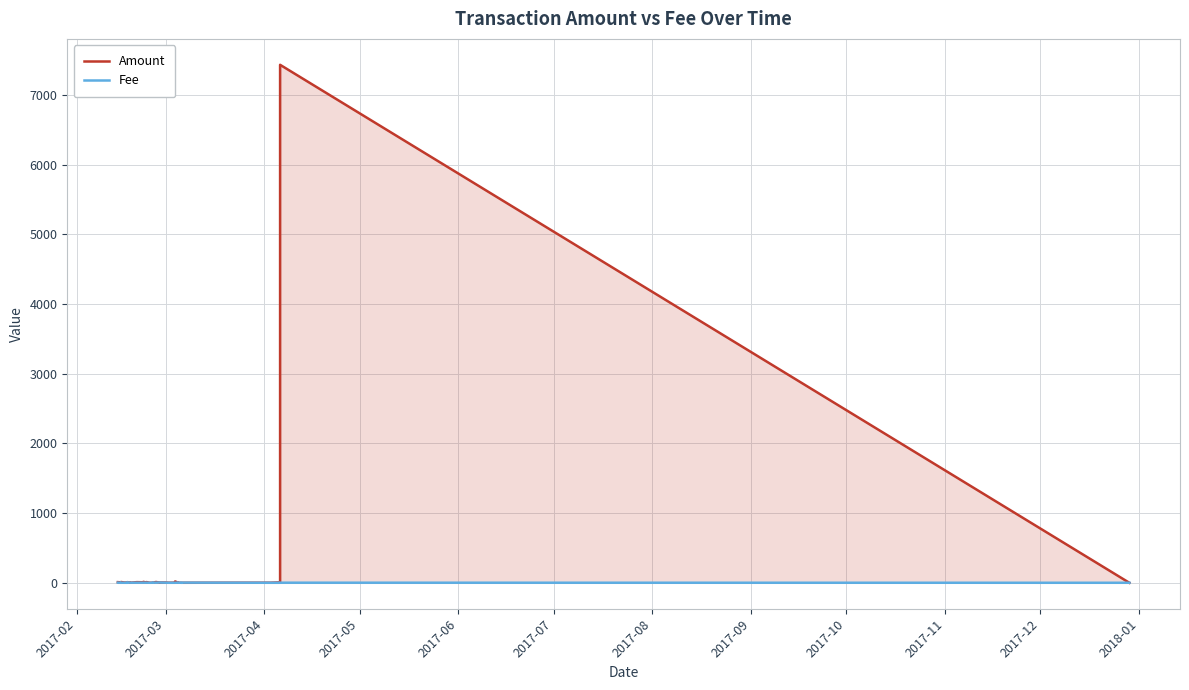

Which series has the largest total across all categories?

Amount